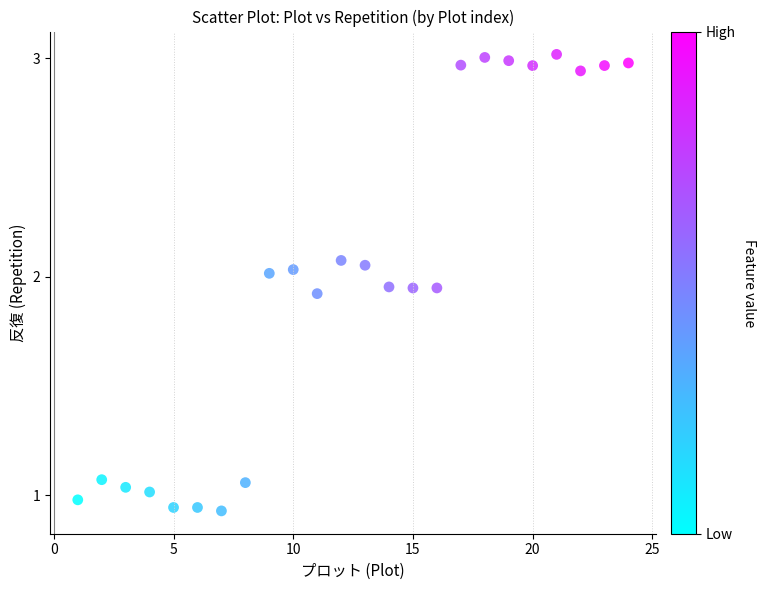

What is the range of X values (max minus min)?

23.0